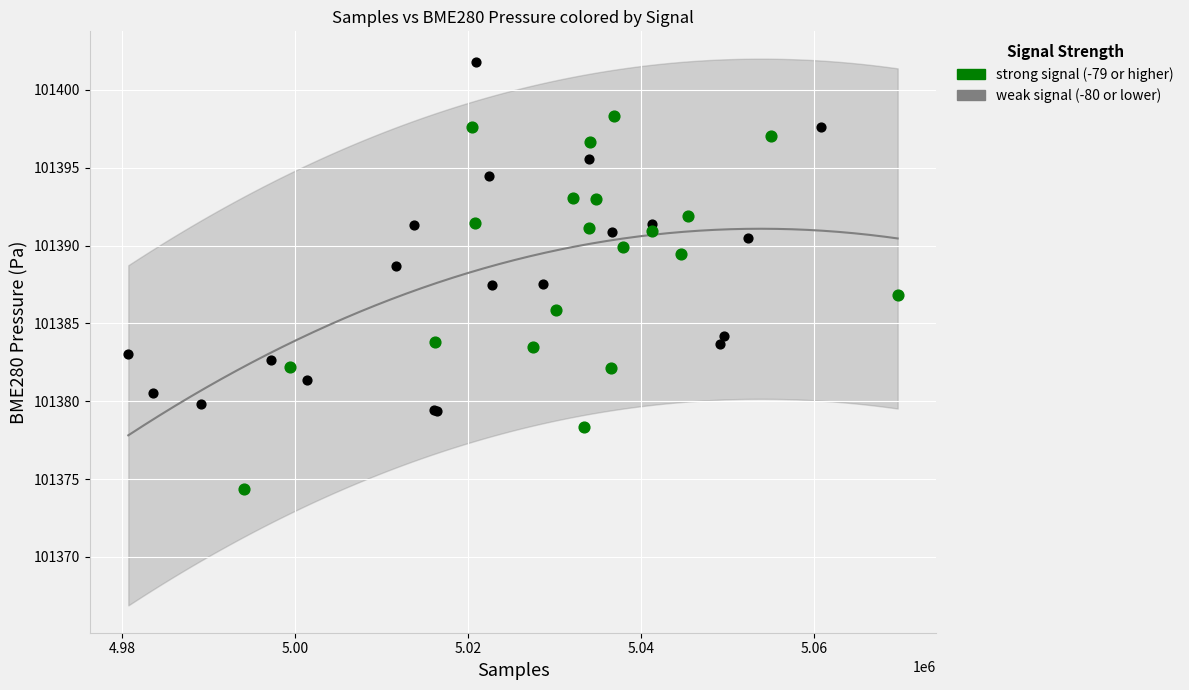

Which series has the widest spread of Y values?

strong signal (-79 or higher)